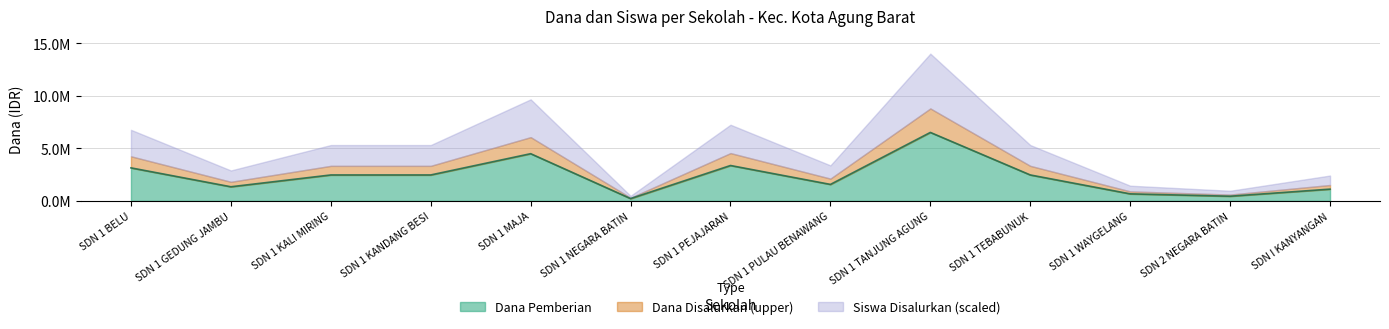

True or false: Siswa Disalurkan and Dana Pemberian cross at least once.

False